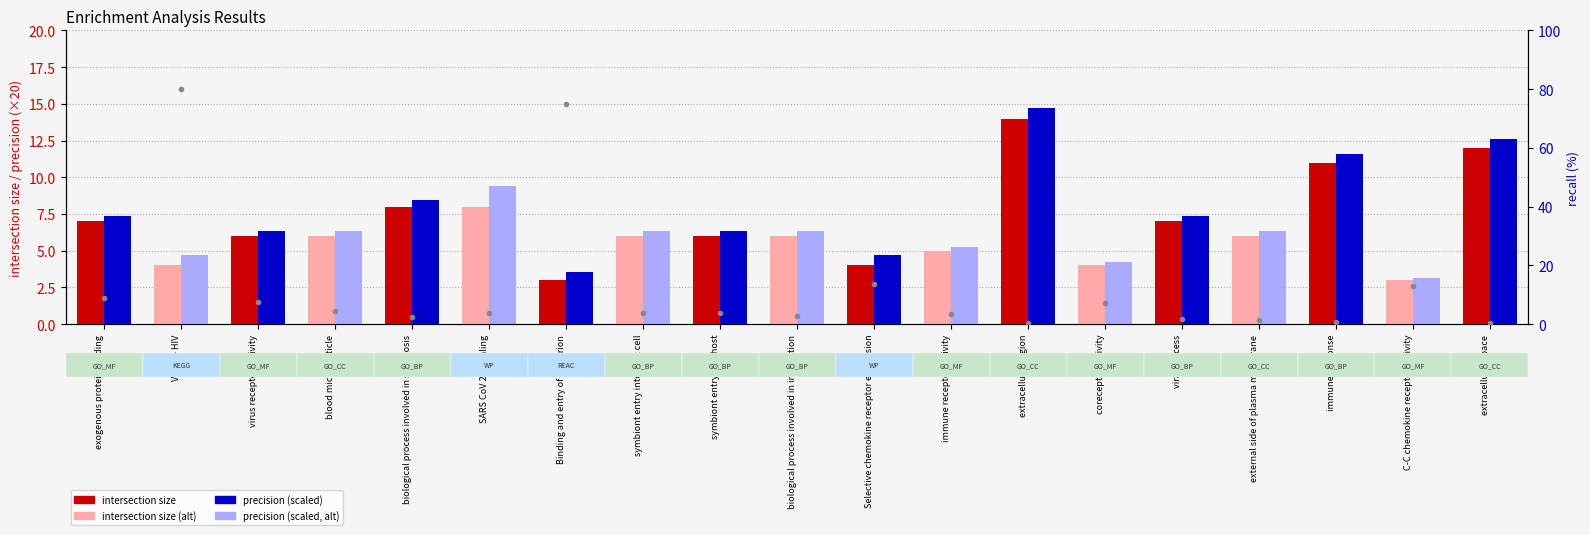

Rank the categories by intersection size value from highest to lowest.

extracellular region, extracellular space, immune response, biological process involved in symbiosis, SARS CoV 2 signaling, exogenous protein binding, viral process, virus receptor activity, blood microparticle, symbiont entry into host cell, symbiont entry into host, biological process involved in interaction, external side of plasma membrane, immune receptor activity, Virion - HIV, Selective chemokine receptor expression, coreceptor activity, Binding and entry of HIV virion, C-C chemokine receptor activity